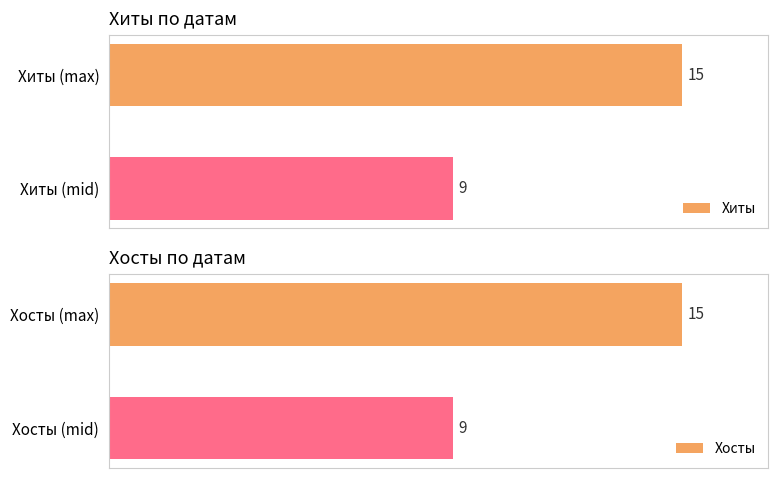

What is the average value of the Хиты series?

12